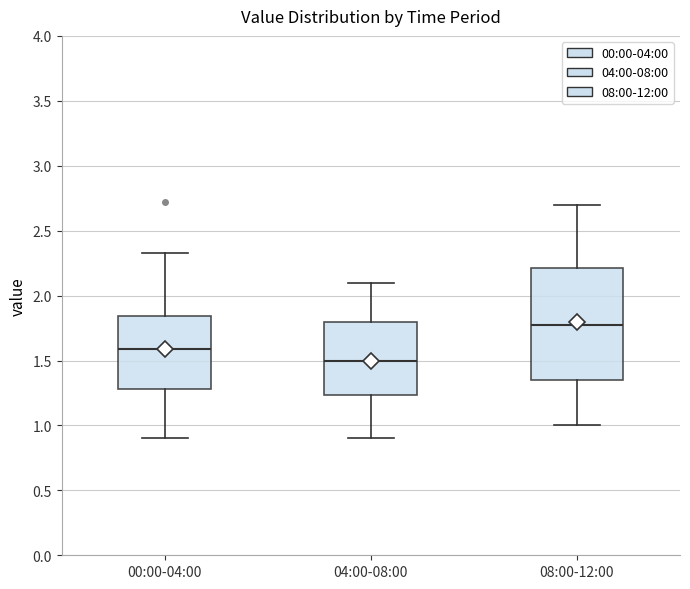

Reading left to right, read every box against the y-axis: the position of its median line, the range the box covers, and the ends of its whiskers. The values are not printed on the chart, so give them approximately, as read against the axis.

00:00-04:00: median 1.60, box 1.30 to 1.85, whiskers 0.90 to 2.35
04:00-08:00: median 1.50, box 1.25 to 1.80, whiskers 0.90 to 2.10
08:00-12:00: median 1.80, box 1.35 to 2.20, whiskers 1.00 to 2.70